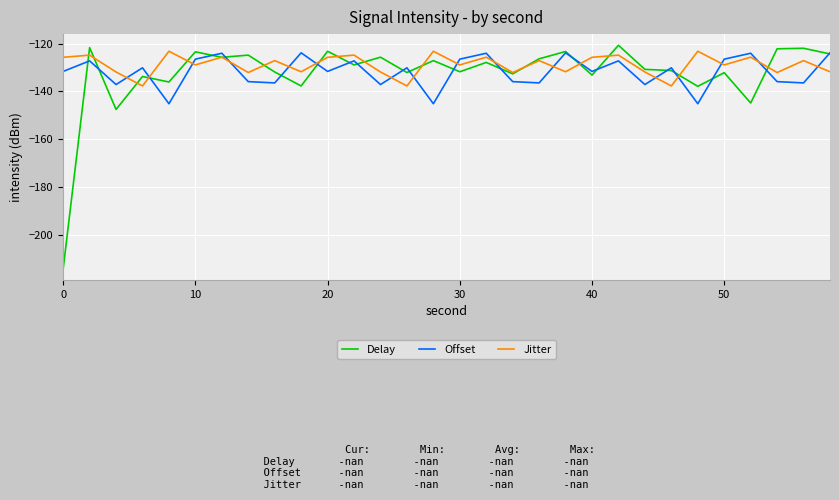

What are all the series names shown in the legend?

Delay, Offset, Jitter